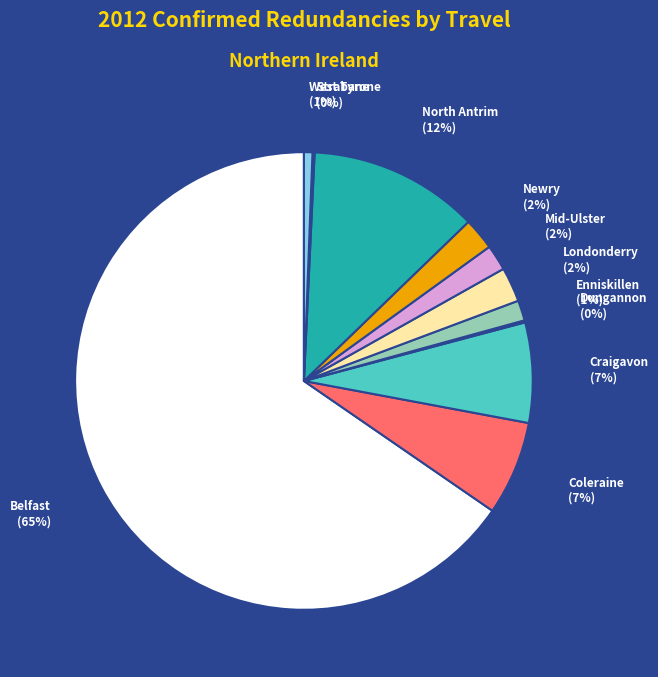

Which slice represents more than half of the pie?

Belfast